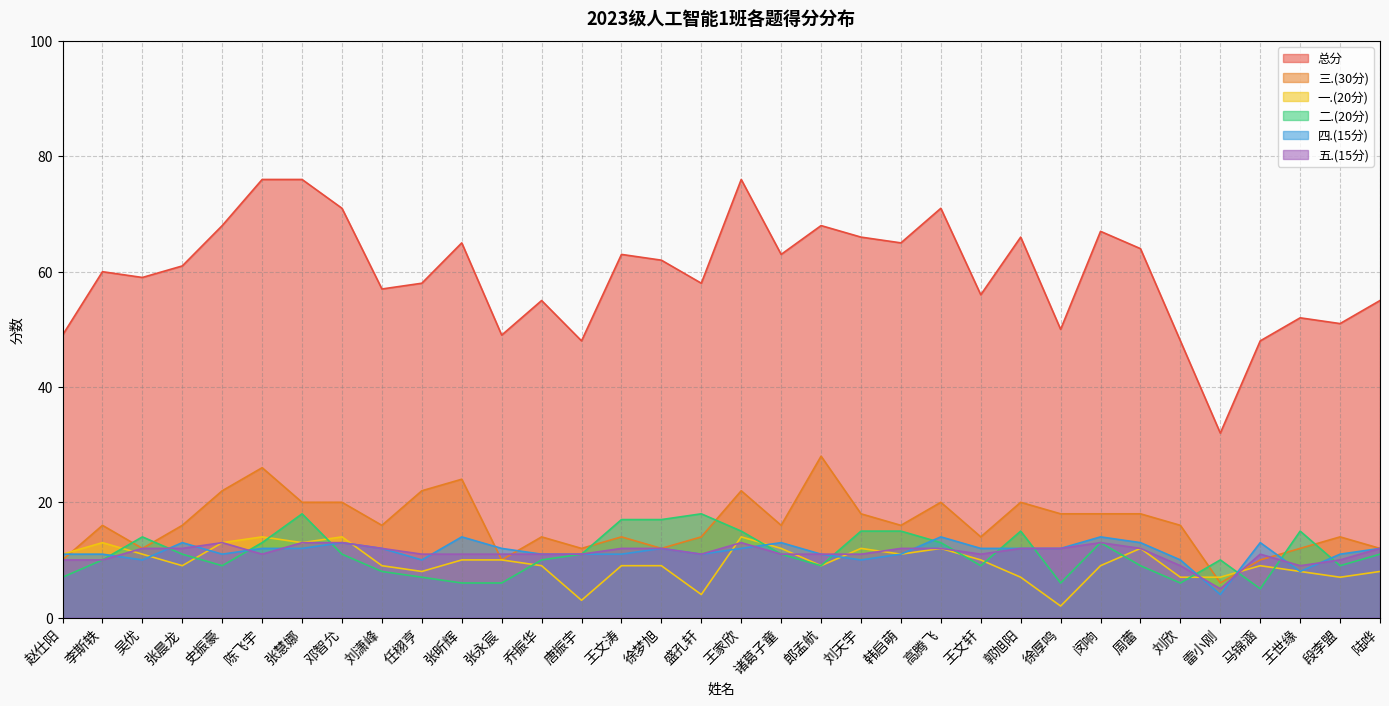

What is the sum of all 五.(15分) values?

382